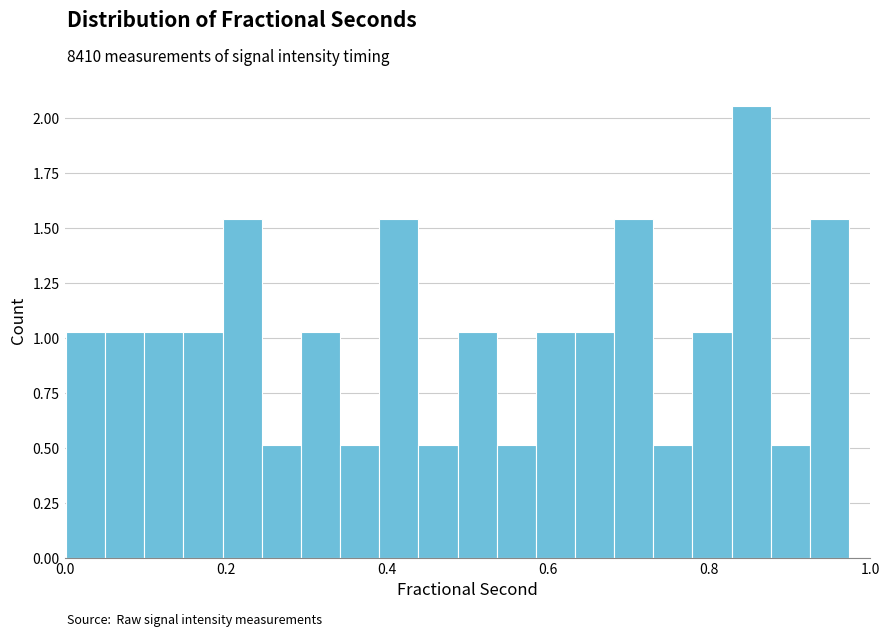

Read against the x-axis, roughly where is the centre of the tallest bar?

0.86